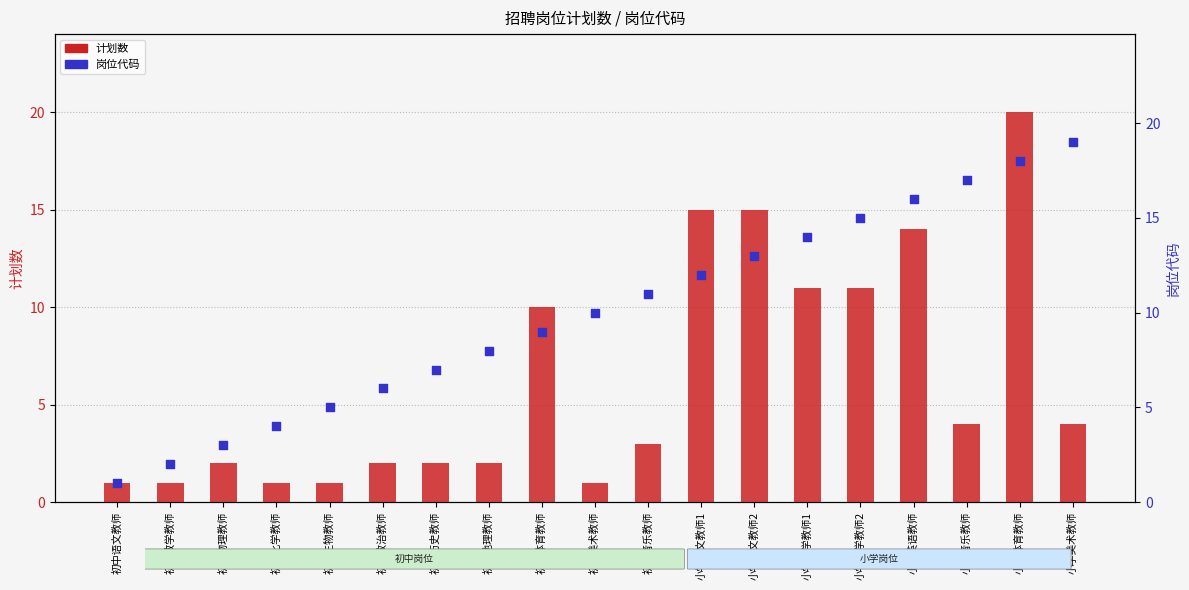

Which series has the largest total across all categories?

岗位代码